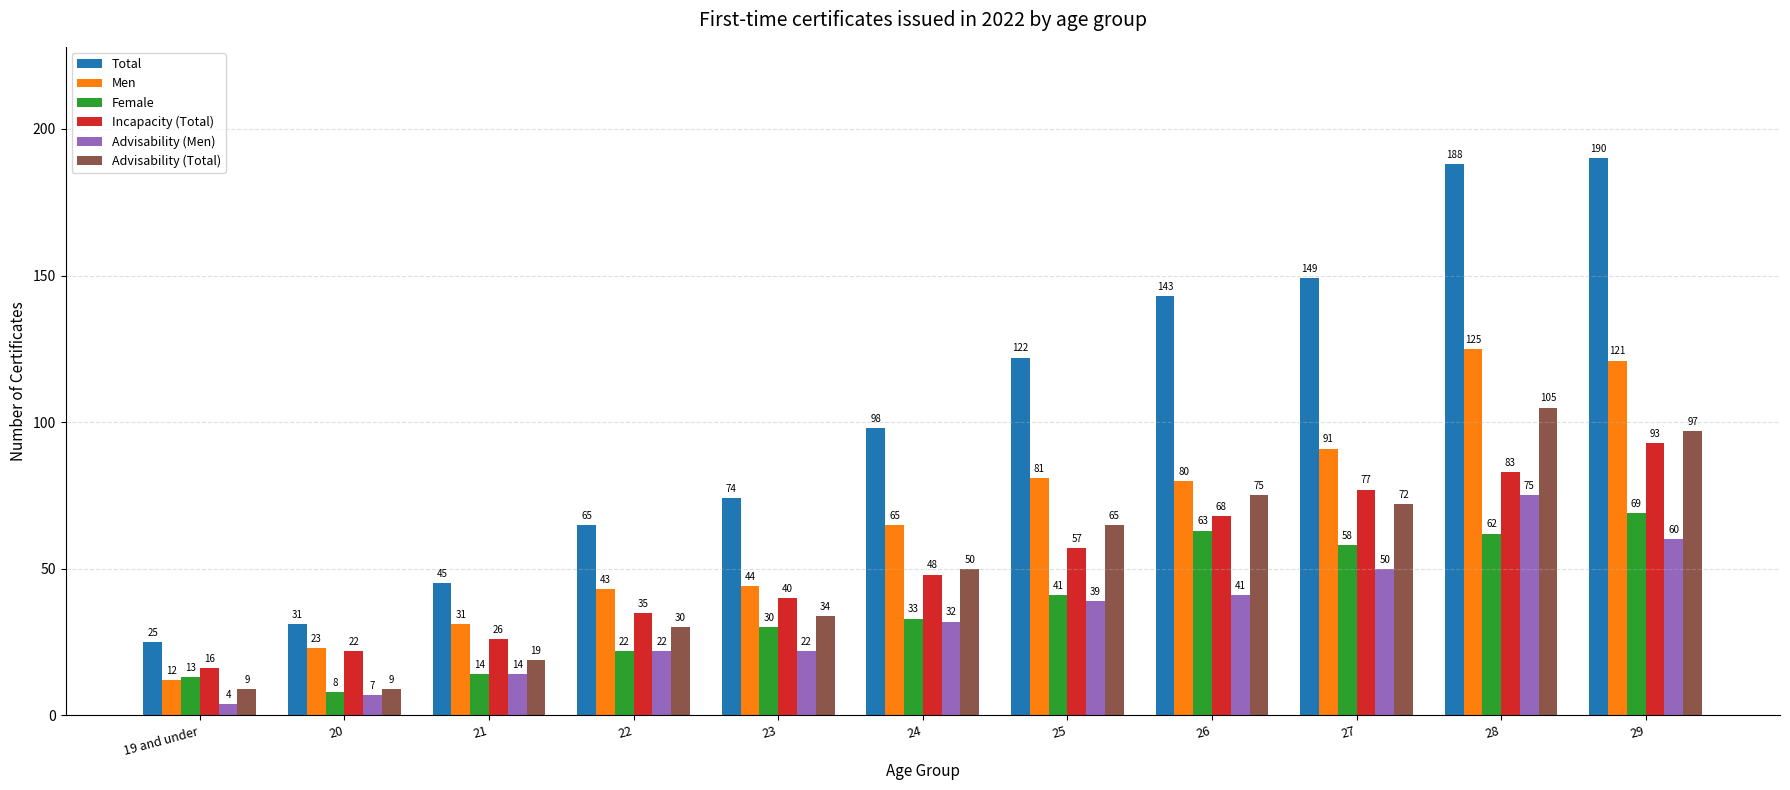

Reading right to left, extract all data points from this chart.

Total: 190	188	149	143	122	98	74	65	45	31	25
Men: 121	125	91	80	81	65	44	43	31	23	12
Female: 69	62	58	63	41	33	30	22	14	8	13
Incapacity (Total): 93	83	77	68	57	48	40	35	26	22	16
Advisability (Men): 60	75	50	41	39	32	22	22	14	7	4
Advisability (Total): 97	105	72	75	65	50	34	30	19	9	9